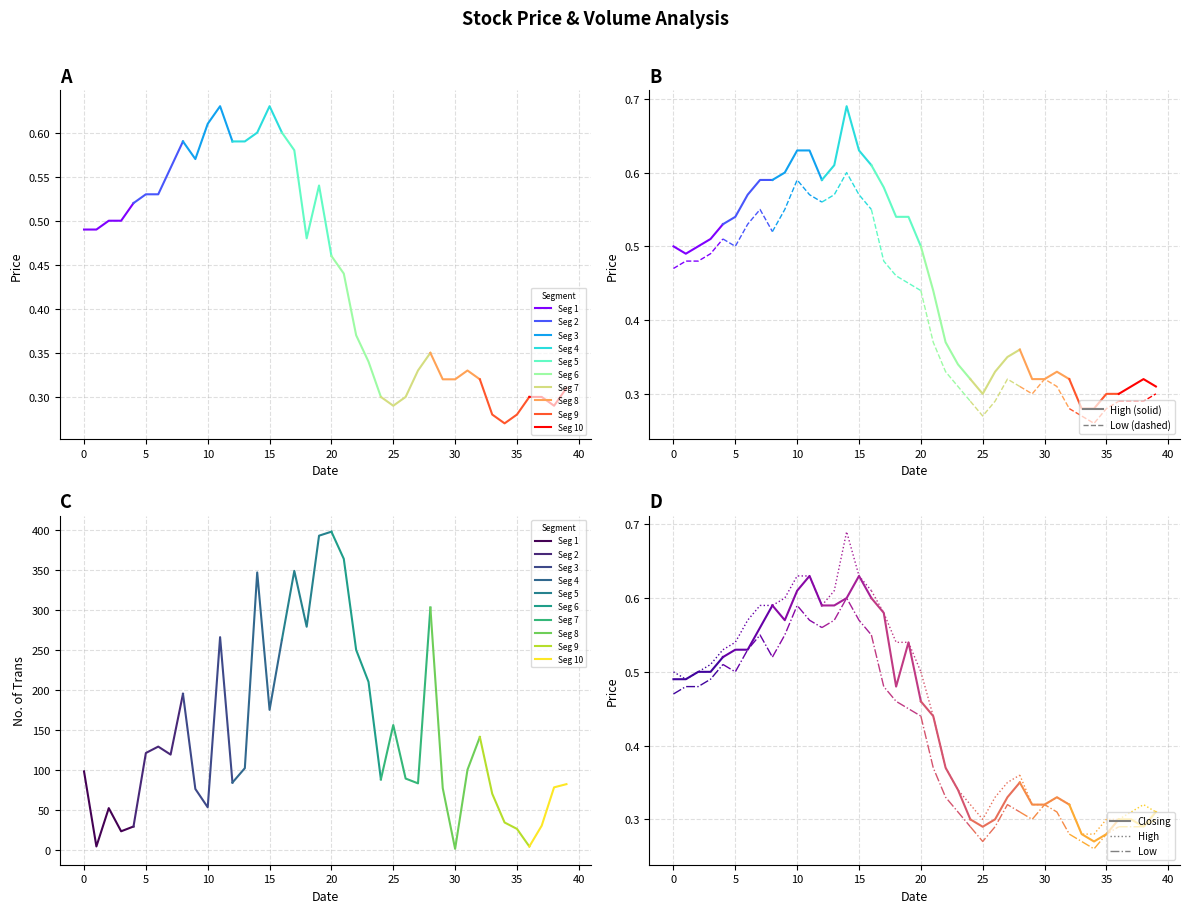

Reading left to right, list all the values displayed in this chart.

Closing: 0.5	0.5	0.5	0.5	0.5	0.5	0.5	0.6	0.6	0.6	0.6	0.6	0.6	0.6	0.6	0.6	0.6	0.6	0.5	0.5	0.5	0.4	0.4	0.3	0.3	0.3	0.3	0.3	0.3	0.3	0.3	0.3	0.3	0.3	0.3	0.3	0.3	0.3	0.3	0.3
High: 0.5	0.5	0.5	0.5	0.5	0.5	0.6	0.6	0.6	0.6	0.6	0.6	0.6	0.6	0.7	0.6	0.6	0.6	0.5	0.5	0.5	0.4	0.4	0.3	0.3	0.3	0.3	0.3	0.4	0.3	0.3	0.3	0.3	0.3	0.3	0.3	0.3	0.3	0.3	0.3
Low: 0.5	0.5	0.5	0.5	0.5	0.5	0.5	0.6	0.5	0.6	0.6	0.6	0.6	0.6	0.6	0.6	0.6	0.5	0.5	0.5	0.4	0.4	0.3	0.3	0.3	0.3	0.3	0.3	0.3	0.3	0.3	0.3	0.3	0.3	0.3	0.3	0.3	0.3	0.3	0.3
No. of Trans: 98.0	4.0	52.0	23.0	29.0	121.0	129.0	119.0	195.0	76.0	53.0	266.0	84.0	102.0	347.0	175.0	263.0	349.0	279.0	393.0	398.0	364.0	250.0	210.0	88.0	156.0	89.0	83.0	303.0	77.0	1.0	100.0	141.0	70.0	34.0	26.0	4.0	30.0	78.0	82.0